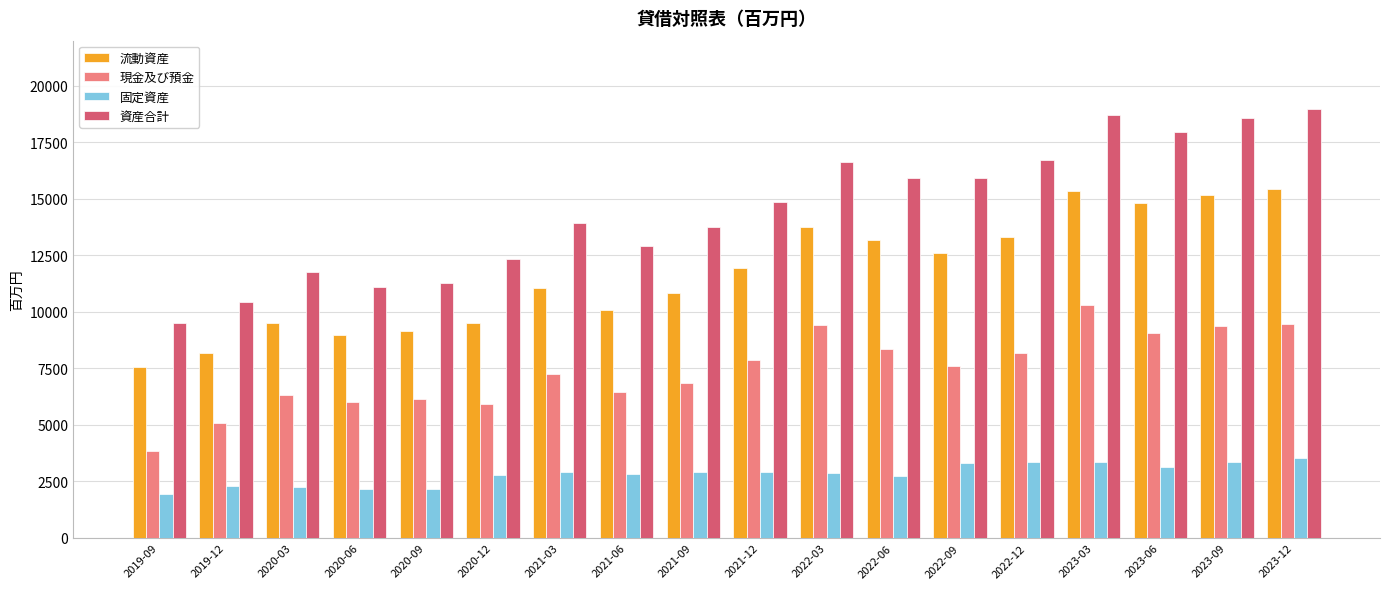

Rank the series by their maximum value, from lowest to highest.

固定資産, 現金及び預金, 流動資産, 資産合計